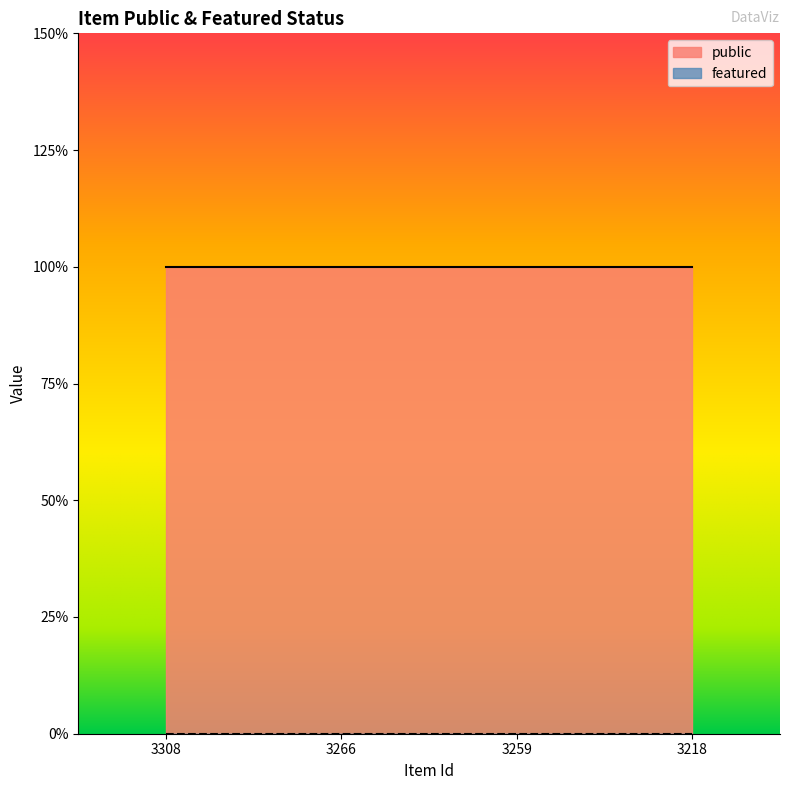

Reading right to left, what are all the values shown in this chart?

public: 3218=1	3259=1	3266=1	3308=1
featured: 3218=0	3259=0	3266=0	3308=0